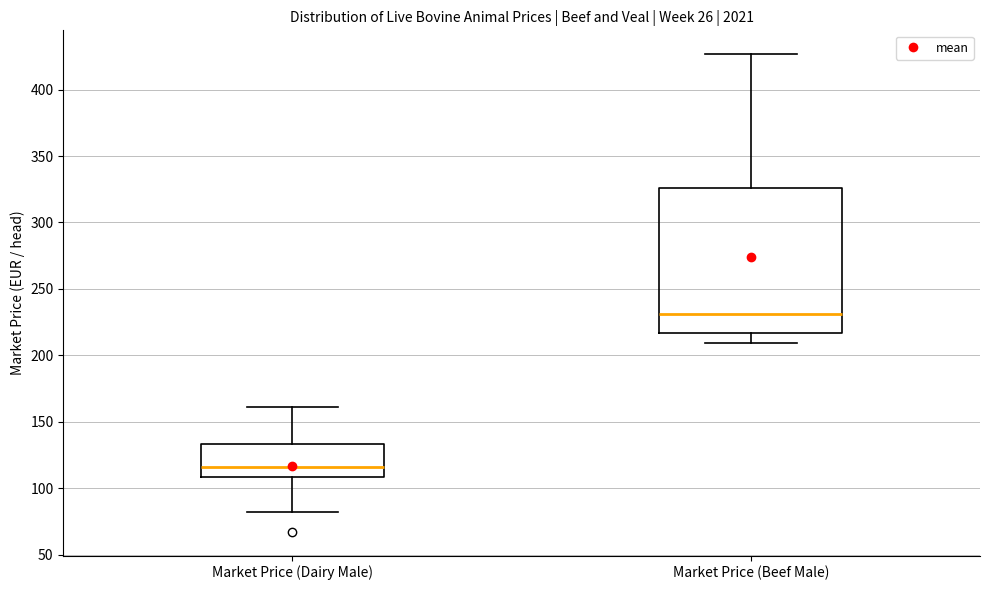

Which box has the lowest median line?

Market Price (Dairy Male)